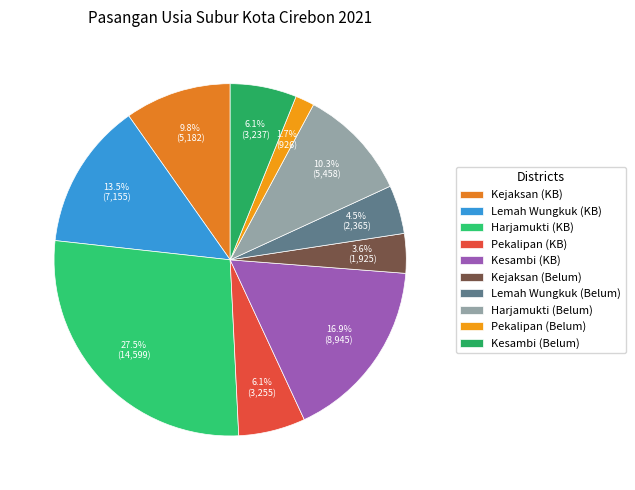

To the nearest percent, what percentage of the pie is Pekalipan (Belum)?

2%